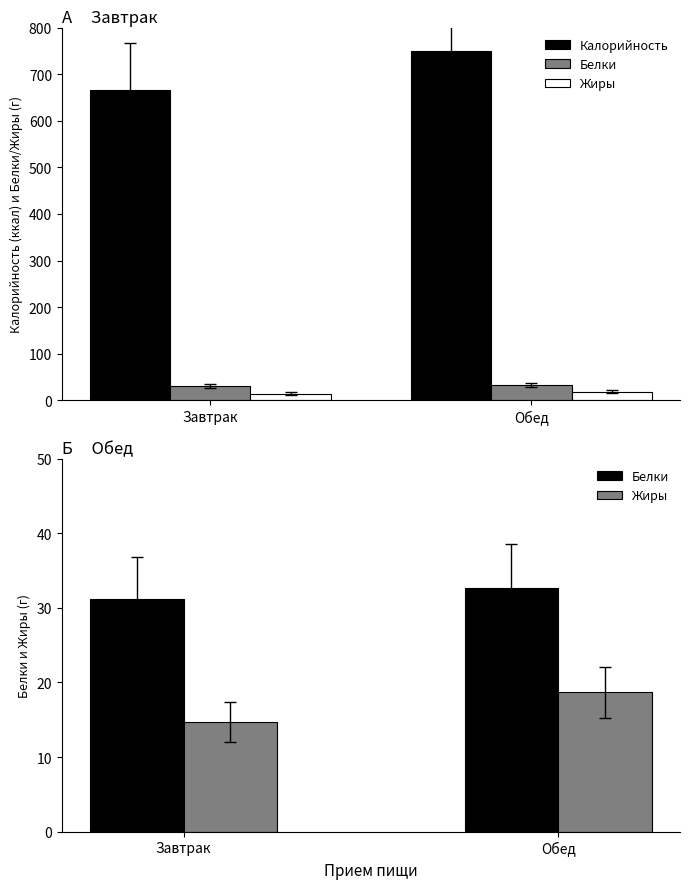

Which category has the lowest value across all series?

Завтрак